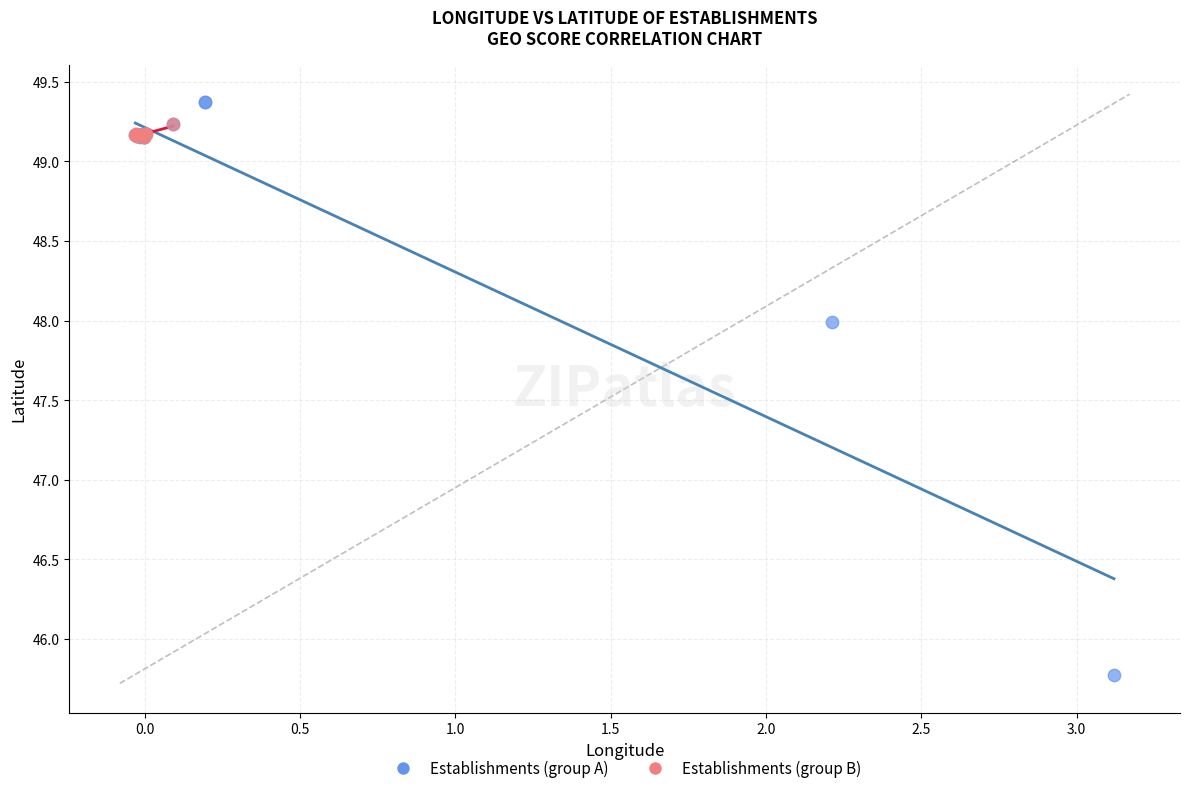

Which series has the largest Y range (max minus min)?

Establishments (group A)